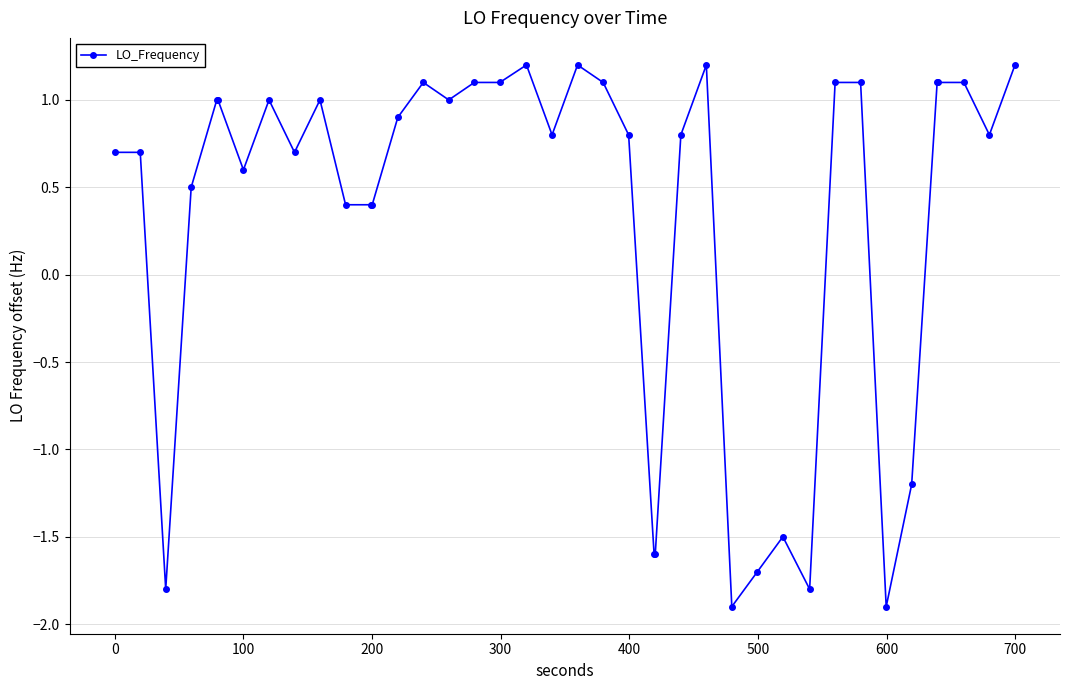

Reading right to left, what are all the values shown in this chart?

1.2	0.8	1.1	1.1	1.1	-1.2	-1.9	1.1	1.1	-1.8	-1.5	-1.7	-1.9	1.2	0.8	-1.6	-1.6	0.8	1.1	1.2	0.8	1.2	1.1	1.1	1.0	1.1	0.9	0.4	0.4	0.4	1.0	0.7	1.0	0.6	1.0	1.0	0.5	-1.8	0.7	0.7